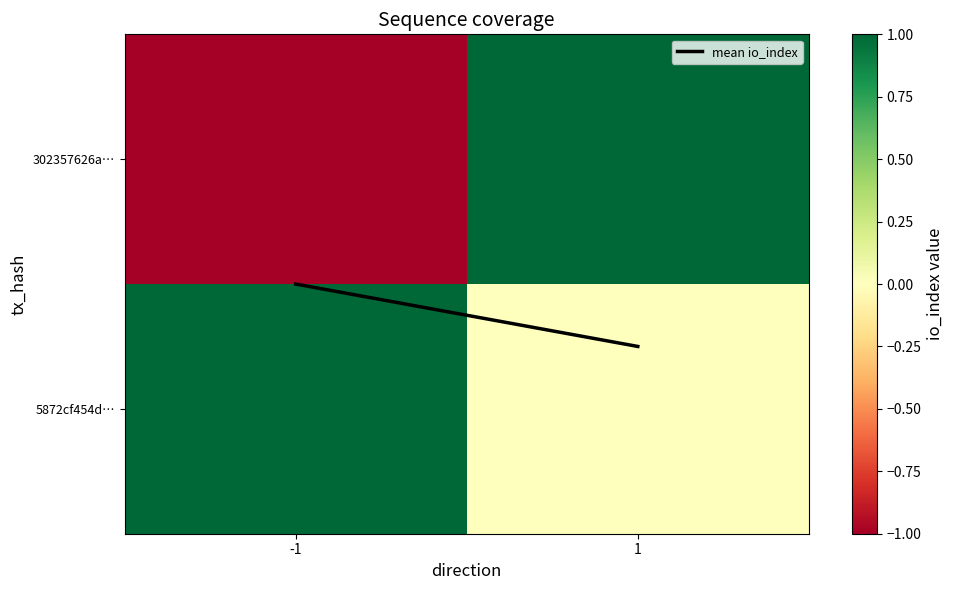

Rank the series by their average value, from highest to lowest.

mean io_index, 5872cf454d…, 302357626a…